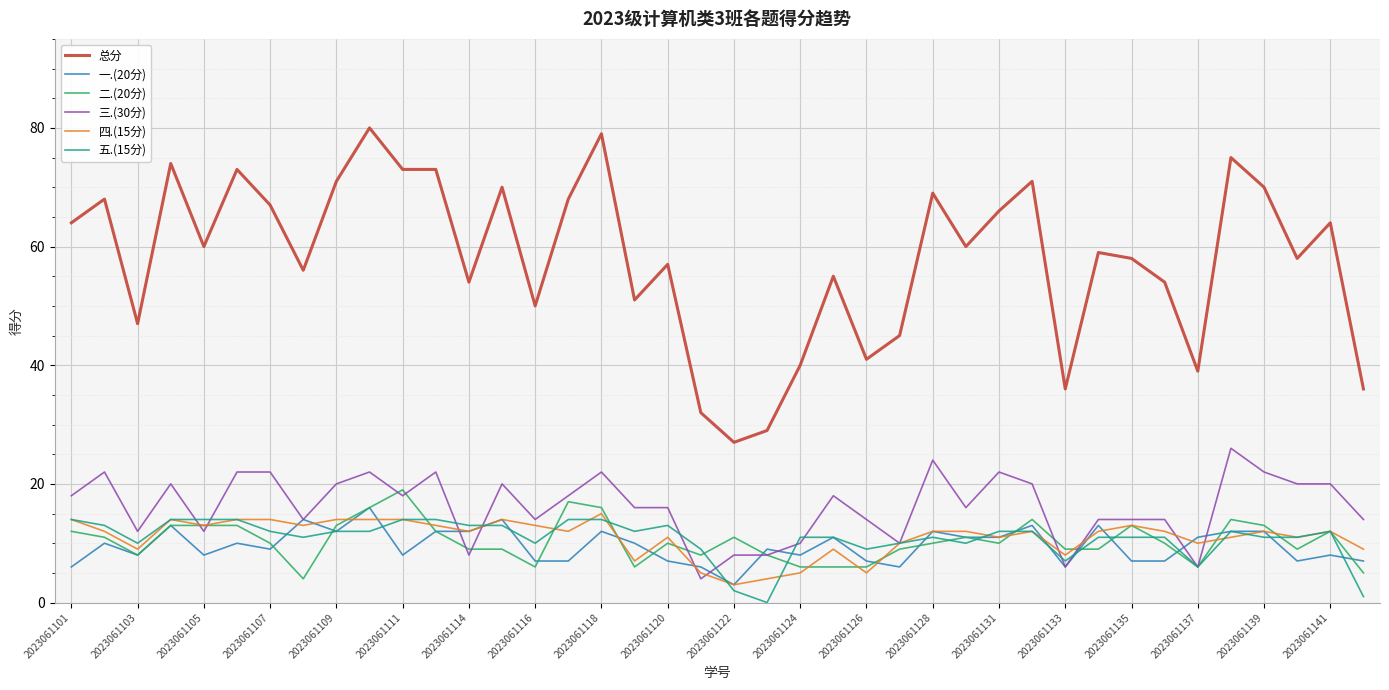

What is the average value of the 四.(15分) series?

11